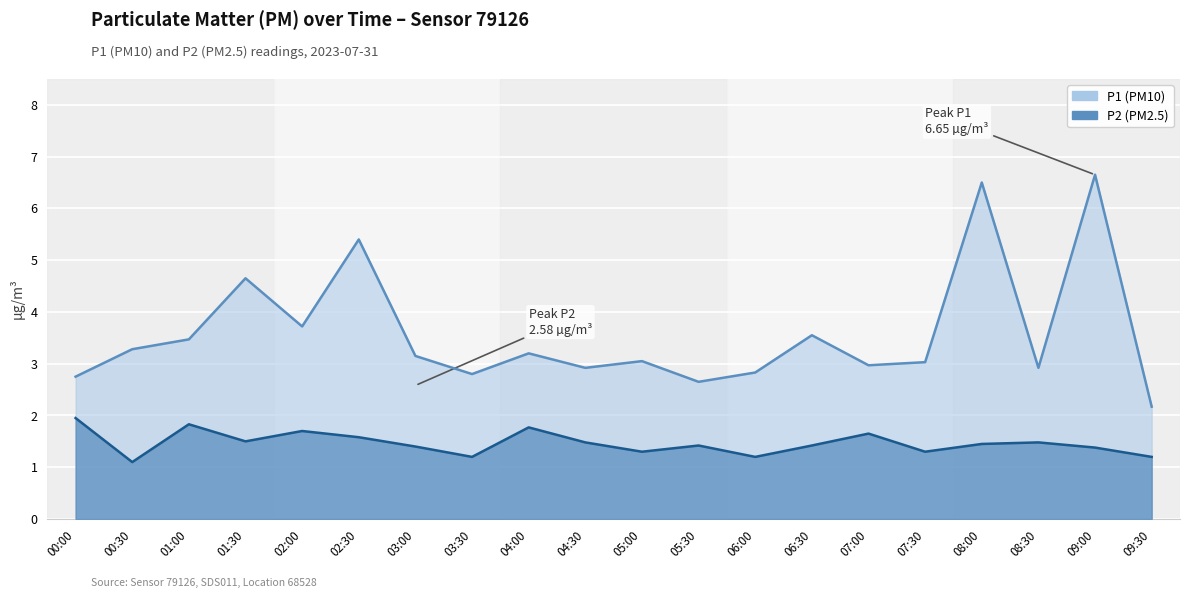

What is the value of the P1 point at the 19th from the left?

6.7